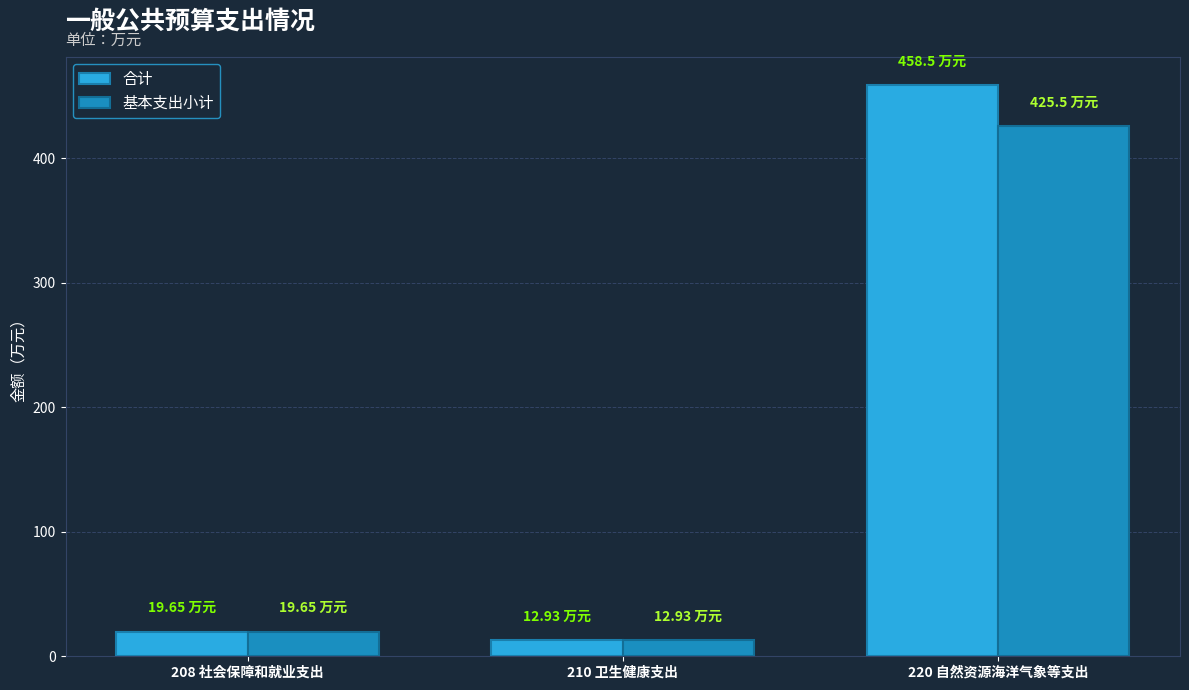

The 基本支出小计 series shows 12.9 at 210 卫生健康支出. True or false?

True